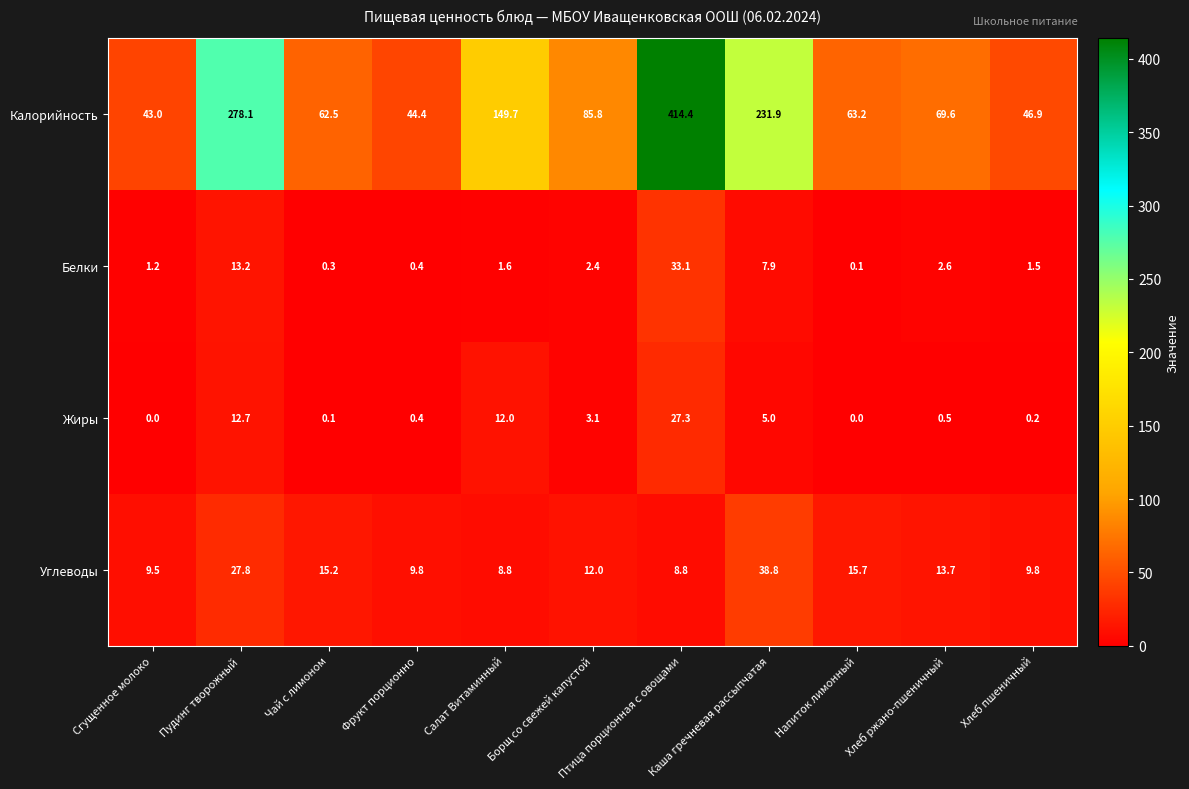

True or false: Калорийность has a value of 69.6 at Хлеб ржано-пшеничный.

True